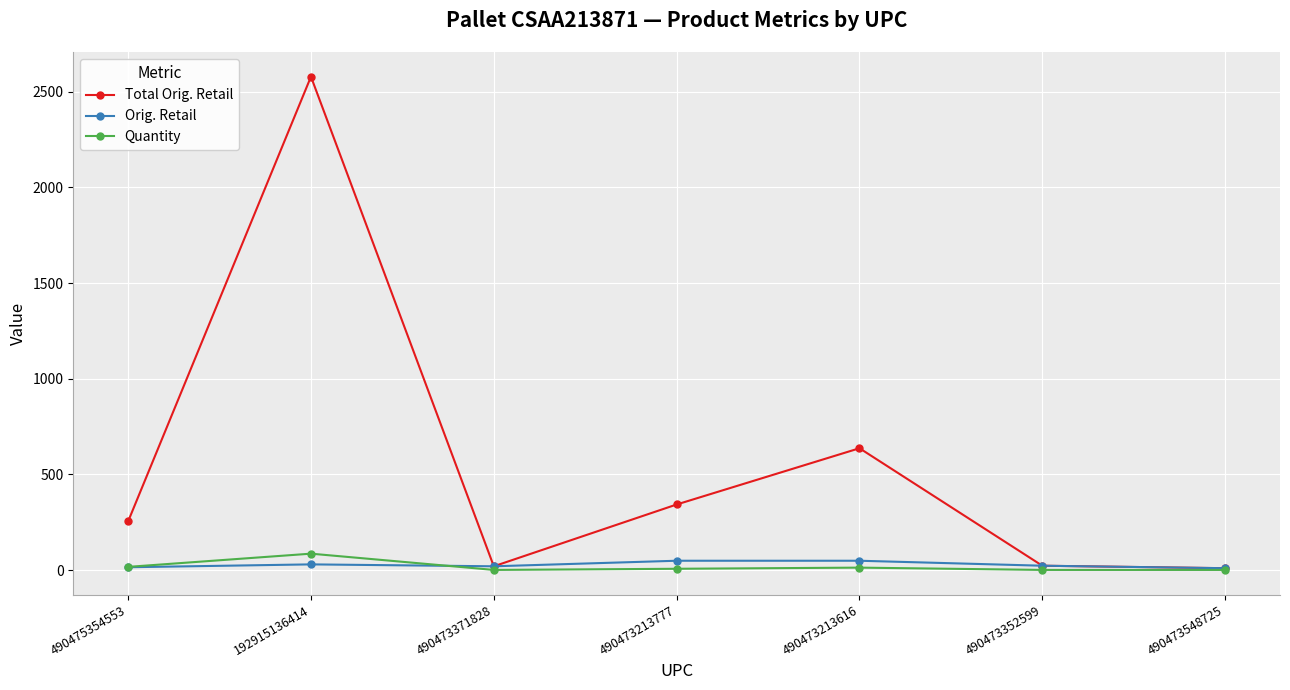

How many data points in Total Orig. Retail are above 254?

4